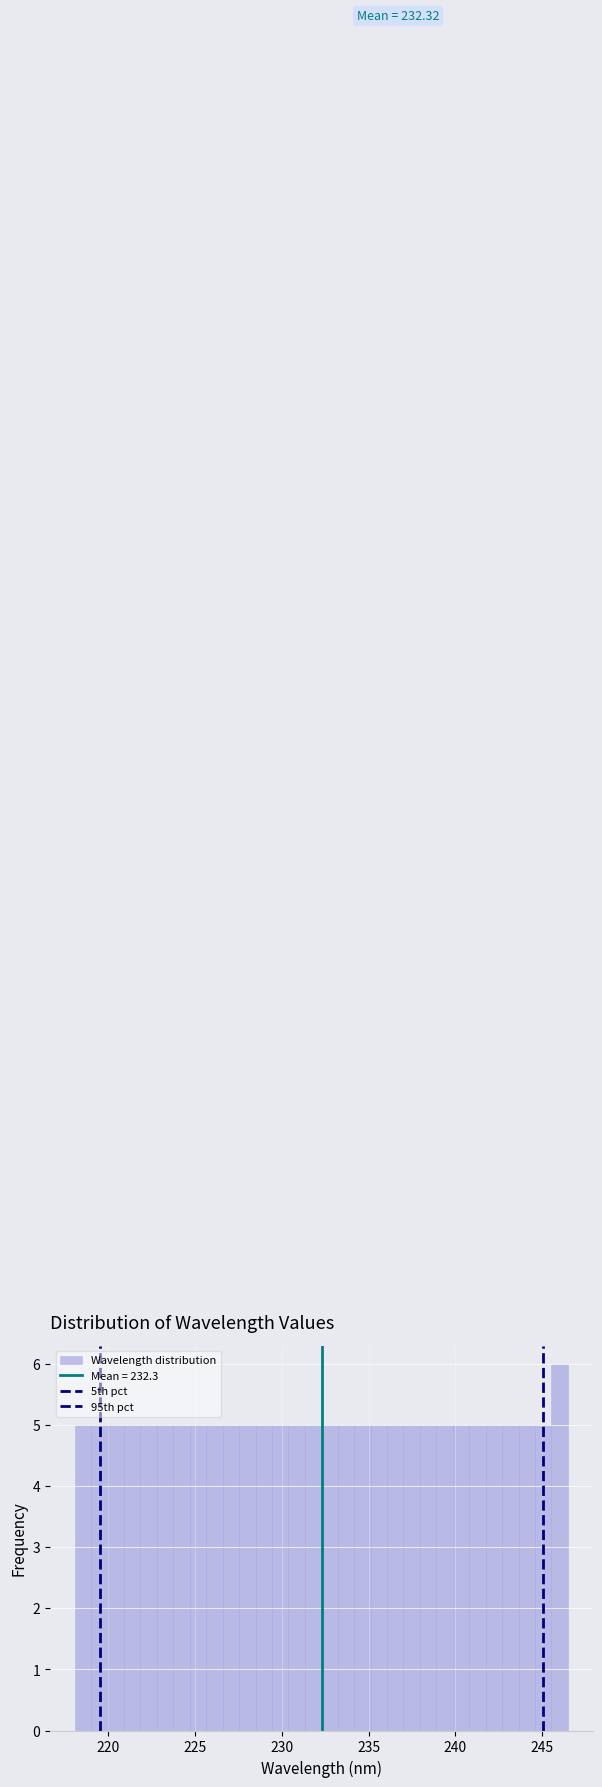

Around what value on the x-axis is the tallest bar? Give the approximate position of its centre, as read against the axis.

246.0